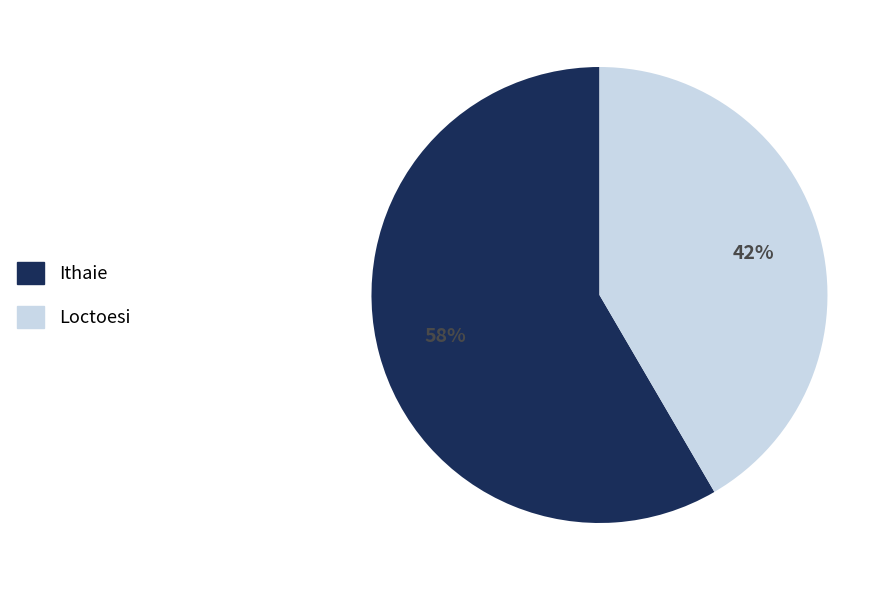

To the nearest percent, what is the combined percentage of Ithaie and Loctoesi?

100%